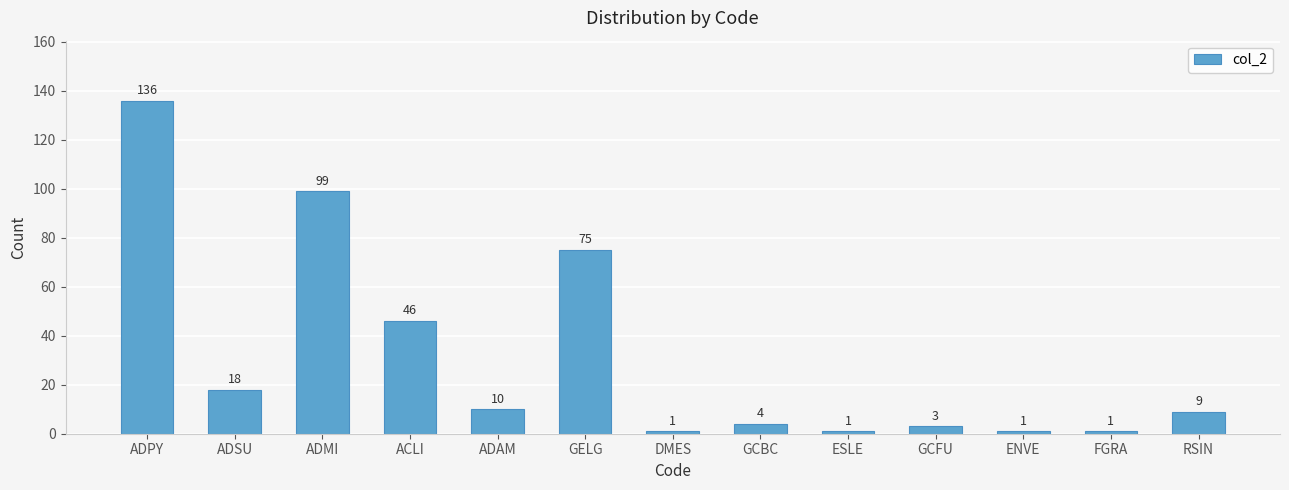

Which has a higher value, ADPY or ACLI?

ADPY